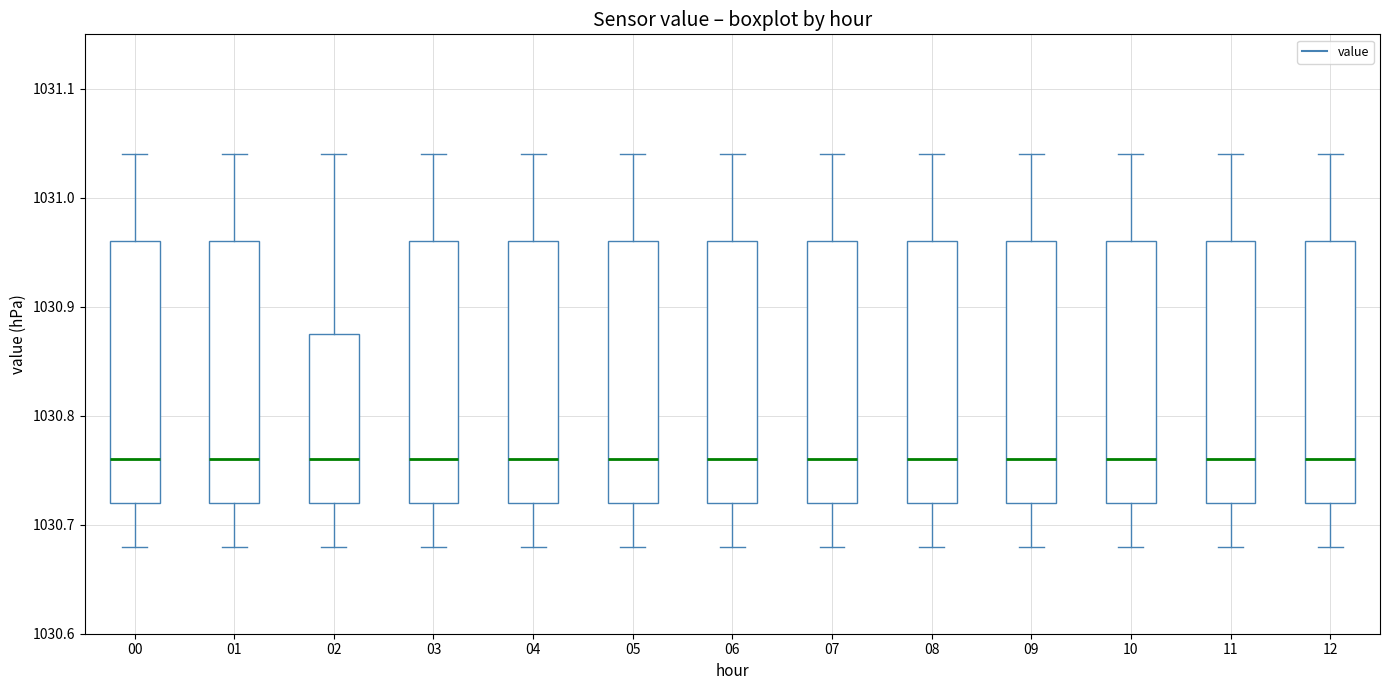

Reading left to right, transcribe this box plot: for each box, give where its median line is, the range the box spans, and where its two whiskers end, as read against the y-axis. The values are not printed on the chart, so give them approximately, as read against the axis.

00: median 1030.76, box 1030.72 to 1030.96, whiskers 1030.68 to 1031.04
01: median 1030.76, box 1030.72 to 1030.96, whiskers 1030.68 to 1031.04
02: median 1030.76, box 1030.72 to 1030.88, whiskers 1030.68 to 1031.04
03: median 1030.76, box 1030.72 to 1030.96, whiskers 1030.68 to 1031.04
04: median 1030.76, box 1030.72 to 1030.96, whiskers 1030.68 to 1031.04
05: median 1030.76, box 1030.72 to 1030.96, whiskers 1030.68 to 1031.04
06: median 1030.76, box 1030.72 to 1030.96, whiskers 1030.68 to 1031.04
07: median 1030.76, box 1030.72 to 1030.96, whiskers 1030.68 to 1031.04
08: median 1030.76, box 1030.72 to 1030.96, whiskers 1030.68 to 1031.04
09: median 1030.76, box 1030.72 to 1030.96, whiskers 1030.68 to 1031.04
10: median 1030.76, box 1030.72 to 1030.96, whiskers 1030.68 to 1031.04
11: median 1030.76, box 1030.72 to 1030.96, whiskers 1030.68 to 1031.04
12: median 1030.76, box 1030.72 to 1030.96, whiskers 1030.68 to 1031.04